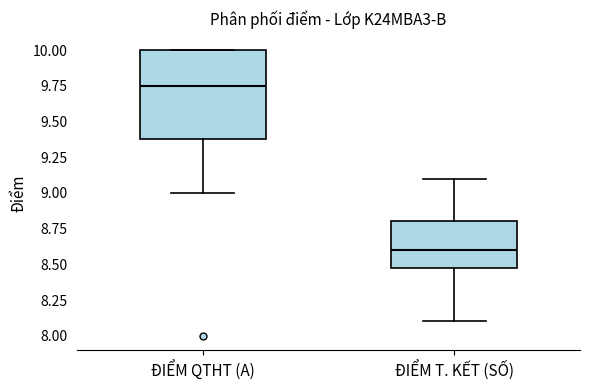

Reading left to right, transcribe this box plot: for each box, give where its median line is, the range the box spans, and where its two whiskers end, as read against the y-axis. The values are not printed on the chart, so give them approximately, as read against the axis.

ĐIỂM QTHT (A): median 9.75, box 9.40 to 10.00, whiskers 9.00 to 10.00
ĐIỂM T. KẾT (SỐ): median 8.60, box 8.50 to 8.80, whiskers 8.10 to 9.10